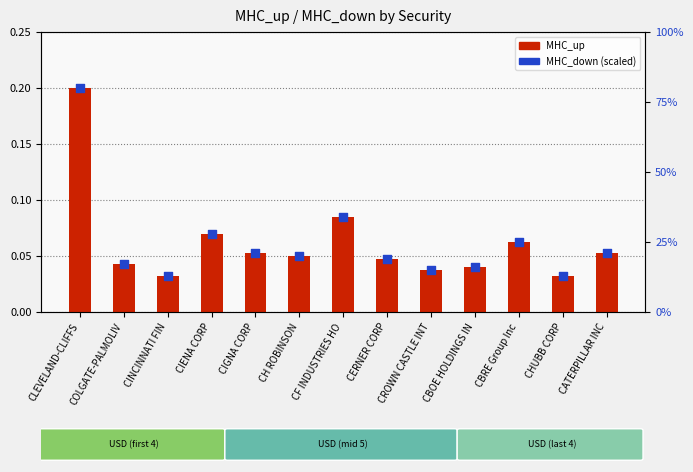

At how many categories does at least one series exceed 0?

13